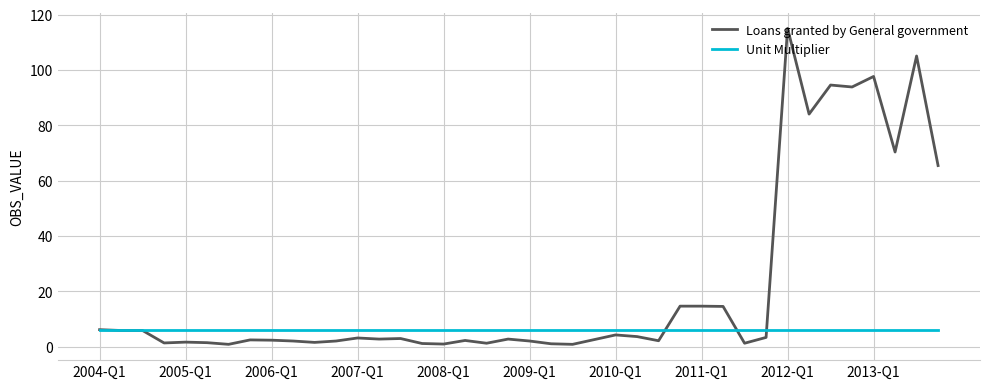

List the series in order of their overall mean, lowest first.

Unit Multiplier, Loans granted by General government